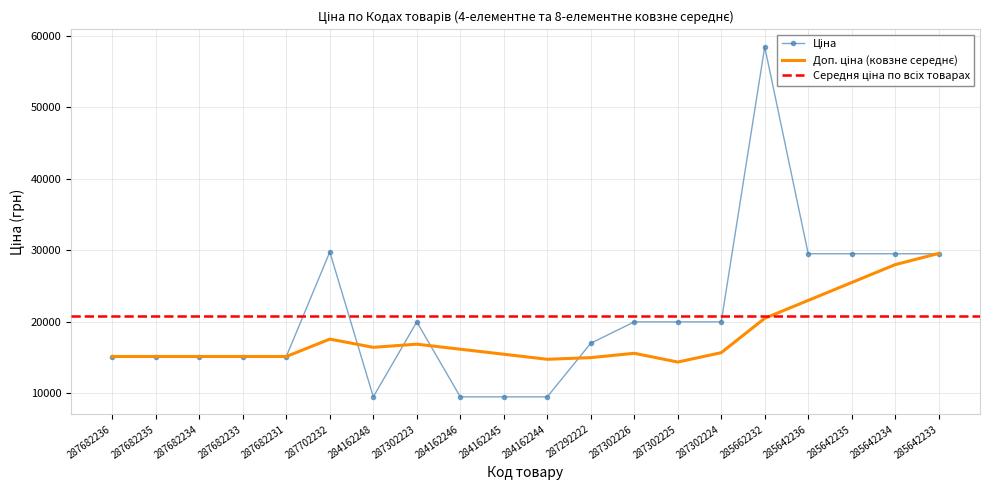

Does the chart have visible grid lines?

Yes